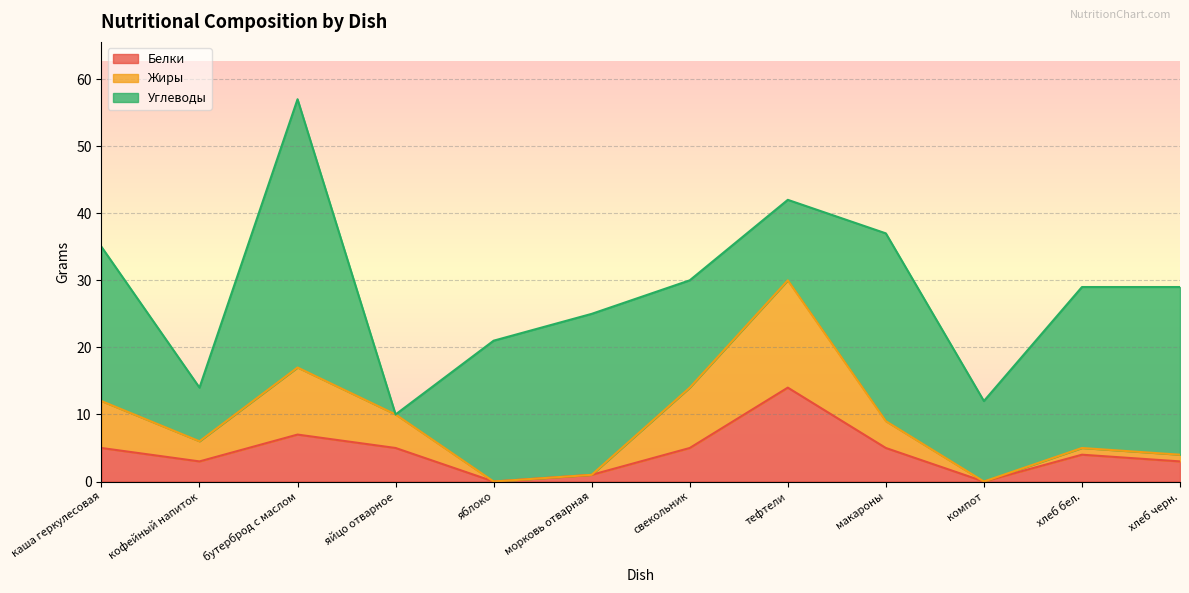

Is the value of Белки at яйцо отварное greater than the value of Жиры at яйцо отварное?

No